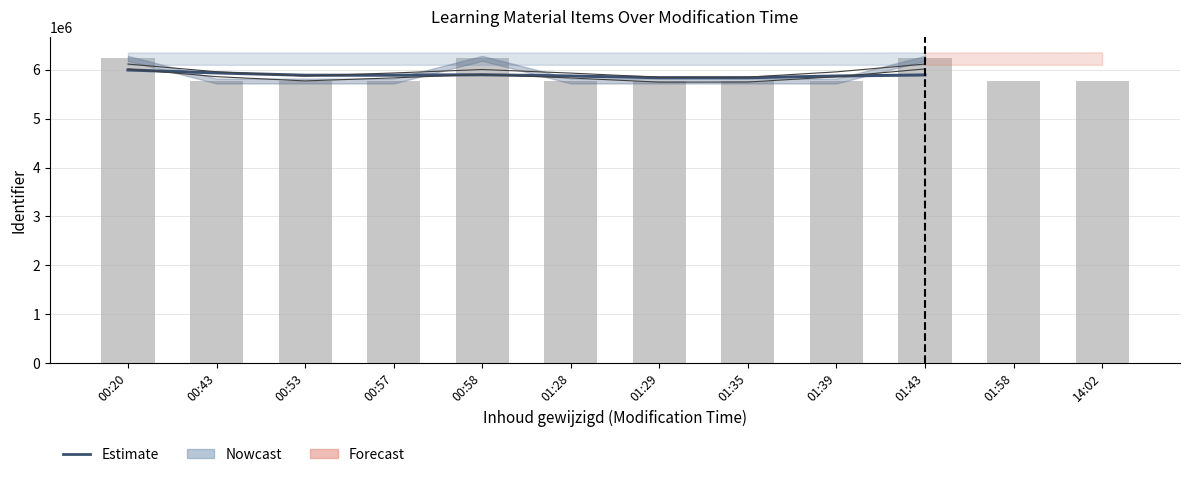

What is the label of the 9th bar from the left?

01:39